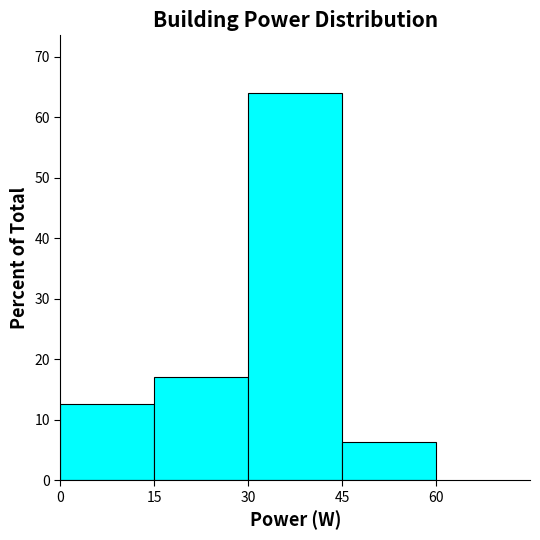

How tall is the bar that spans 0 to 15 on the x-axis? The values are not printed on the chart, so give them approximately, as read against the axis.

13